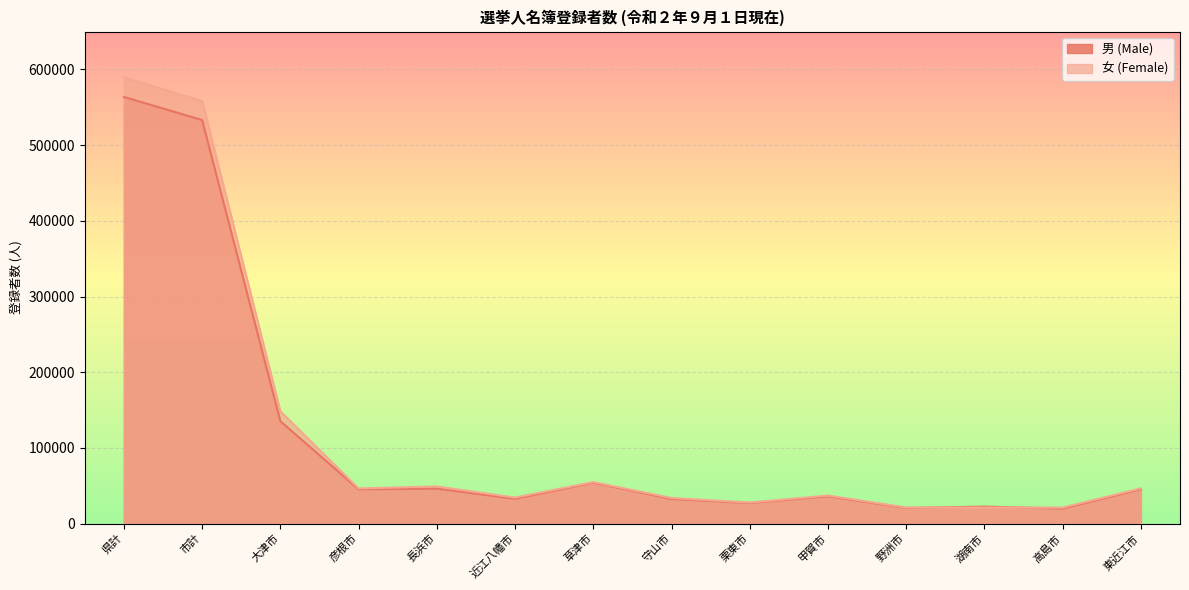

Read the 男 (Male) value at 彦根市.

45331